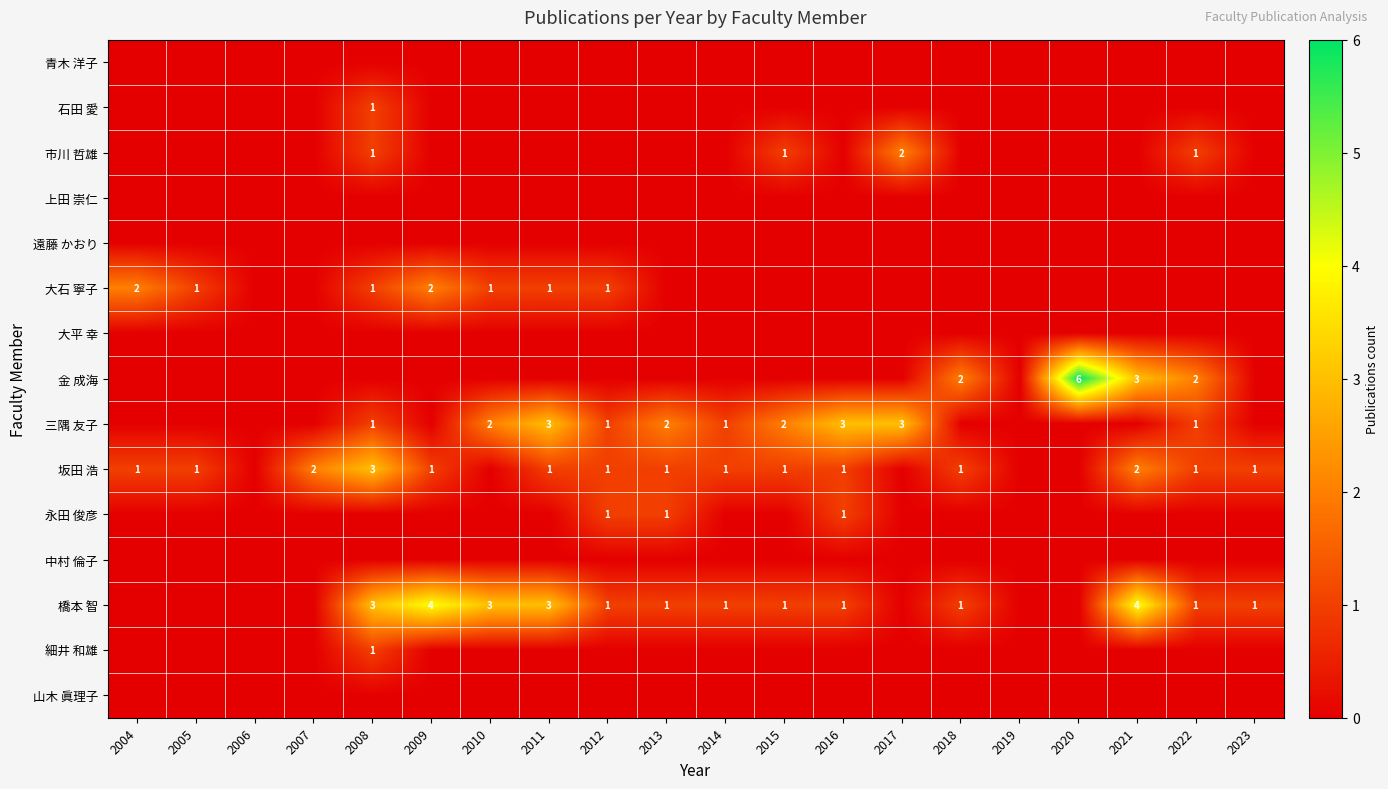

How many series are shown in this chart?

15